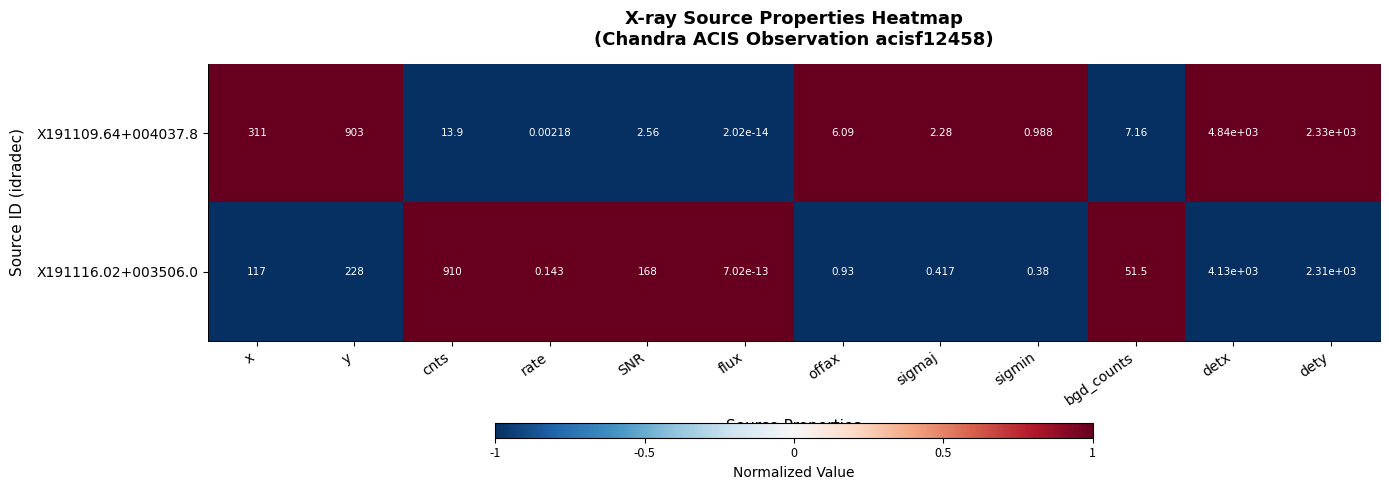

List the series in order of their peak value, highest first.

X191109.64+004037.8, X191116.02+003506.0